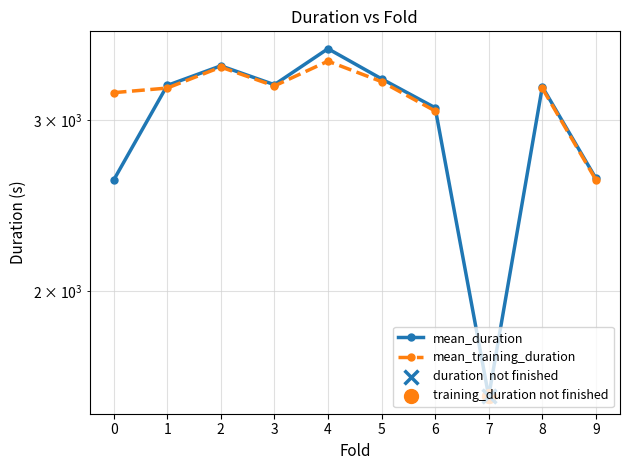

At how many categories does at least one series exceed 3471?

1